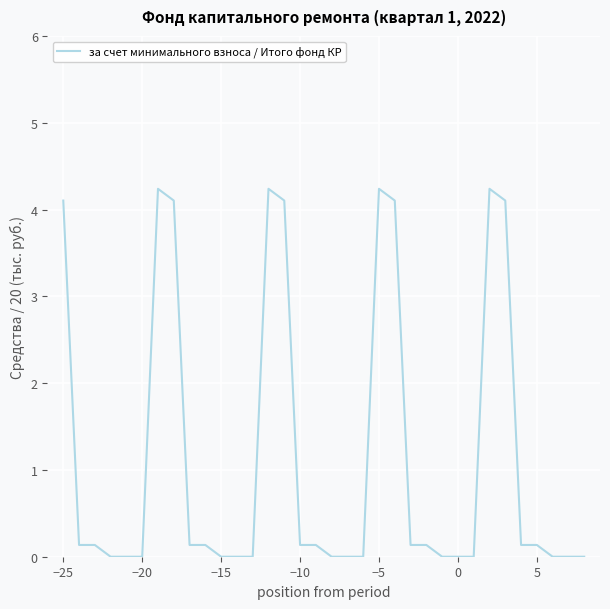

What is the maximum value shown in the chart?

4.2